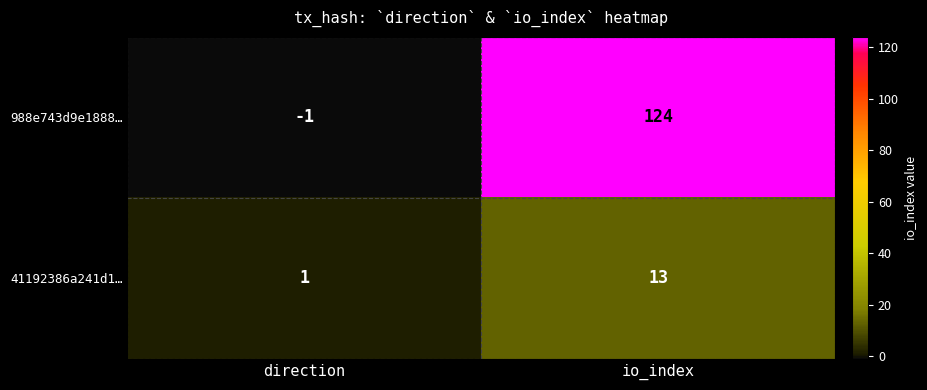

Count the number of categories in the chart.

2